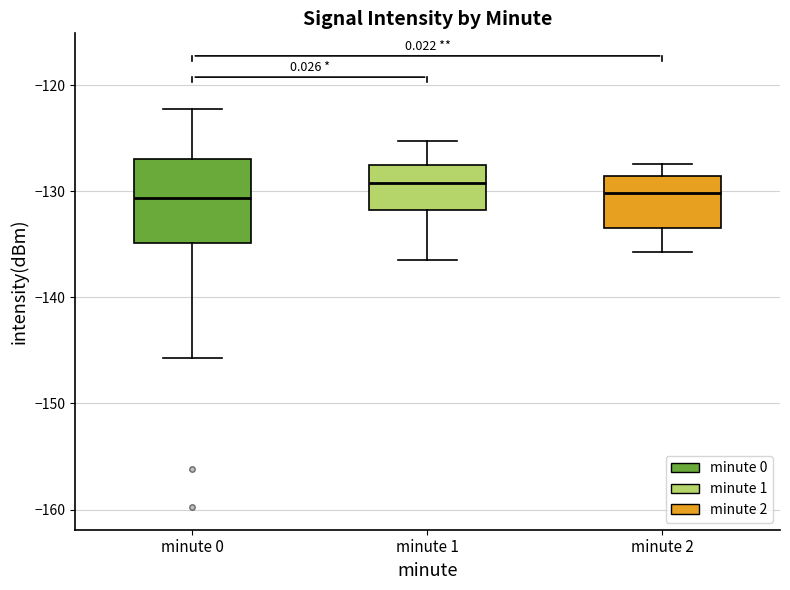

Reading left to right, read every box against the y-axis: the position of its median line, the range the box covers, and the ends of its whiskers. The values are not printed on the chart, so give them approximately, as read against the axis.

minute 0: median -131, box -135 to -127, whiskers -146 to -122
minute 1: median -129, box -132 to -128, whiskers -136 to -125
minute 2: median -130, box -133 to -129, whiskers -136 to -127